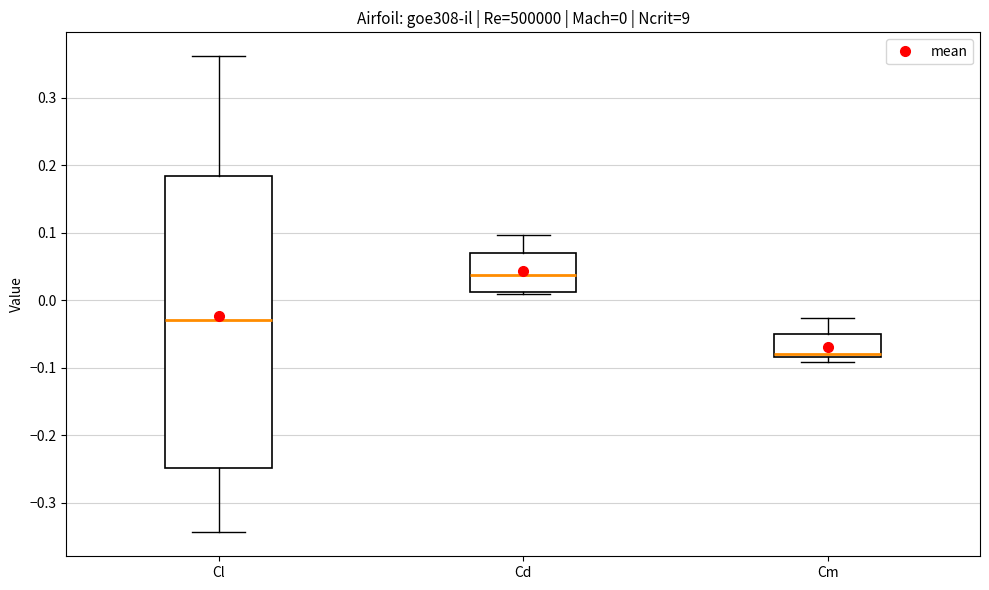

Which box's median line is the highest?

Cd